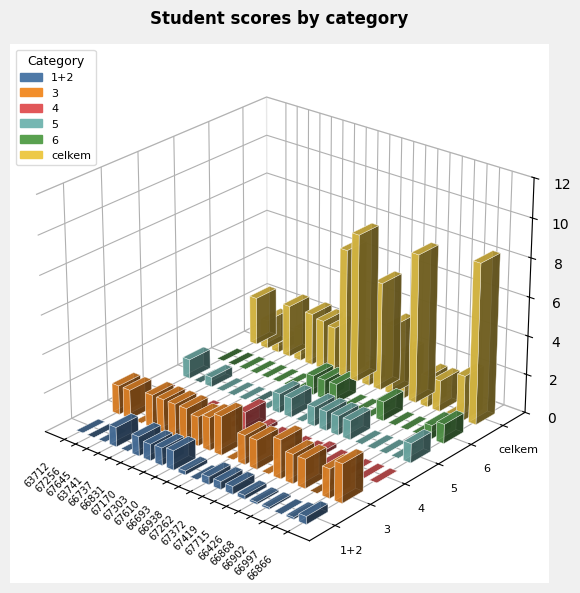

True or false: 6 has a value of 1.7 at 66866.

False